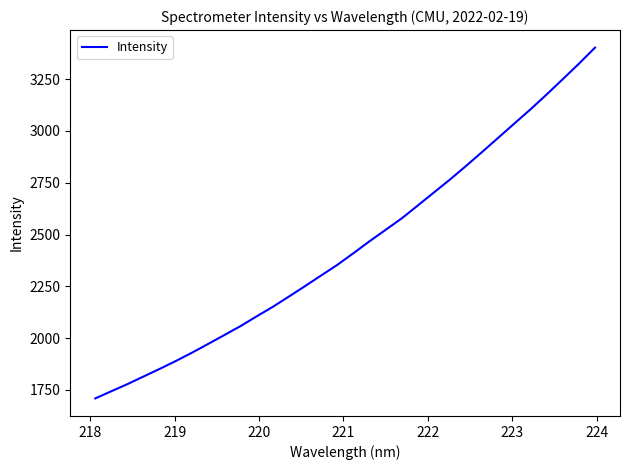

What is the minimum value shown in the chart?

1708.8